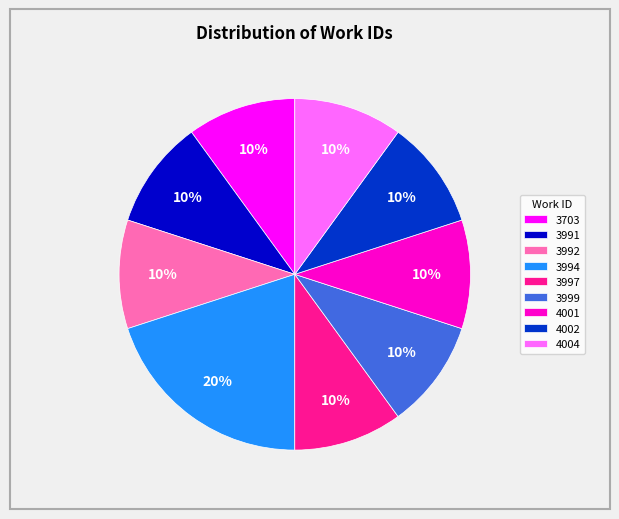

Approximately how many times larger is the value at 3994 compared to 3999?

2.0